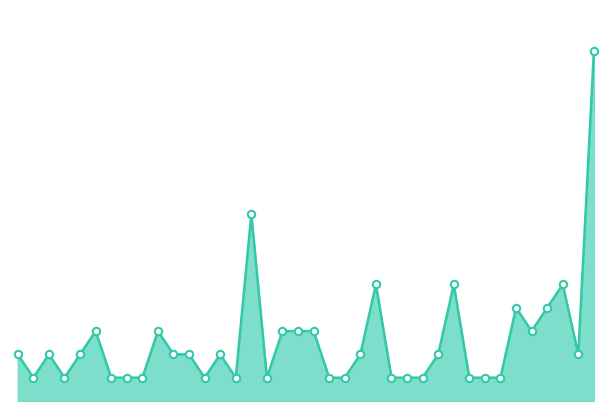

Does the chart have visible grid lines?

No